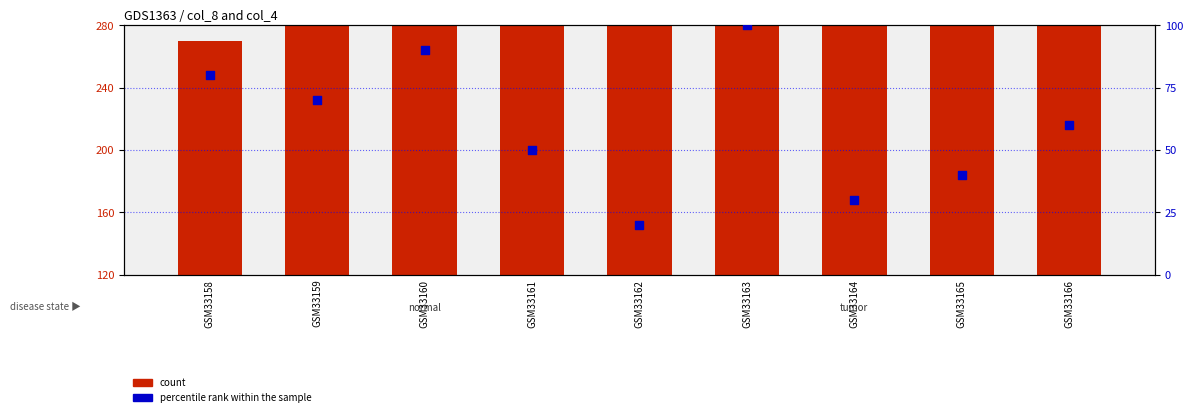

What is the total value across all series at GSM33161?

210